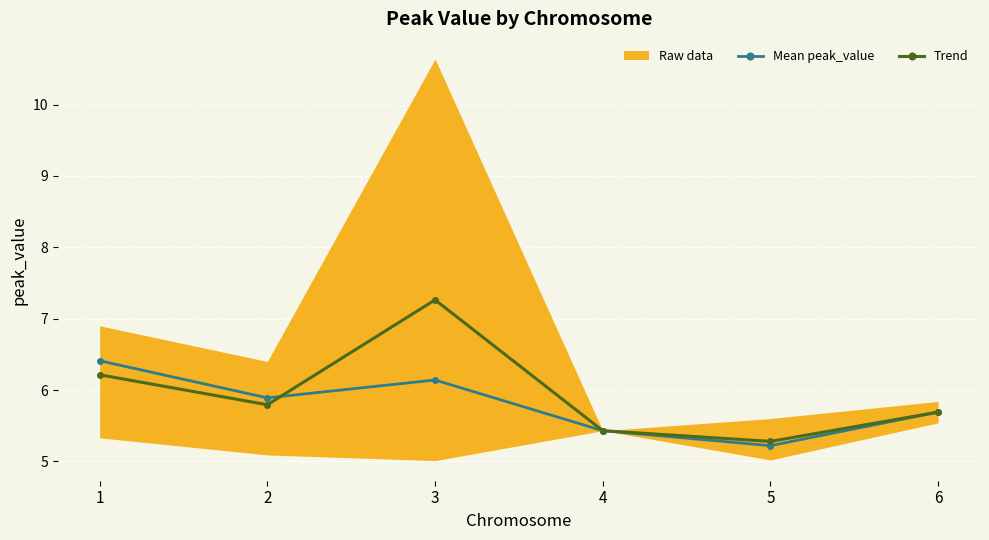

List the series in order of their overall mean, lowest first.

Mean peak_value, Trend